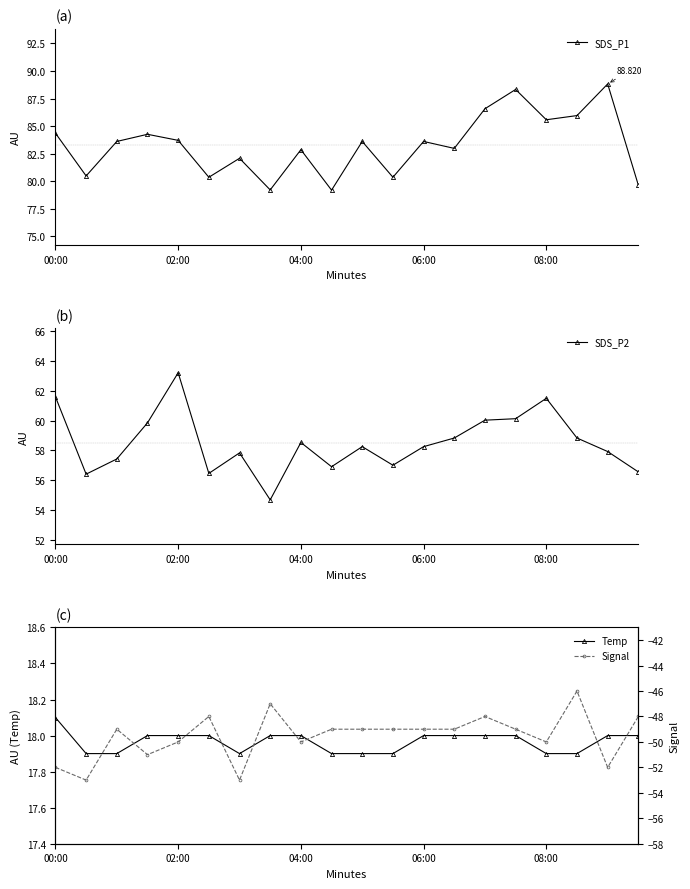

True or false: Temp and Signal cross at least once.

False